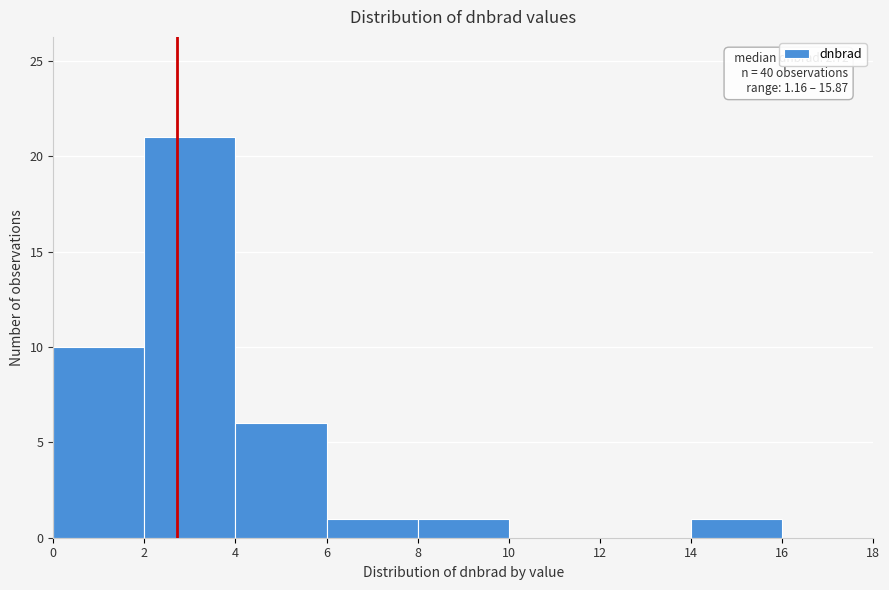

Which range on the x-axis has the tallest bar?

2 to 4